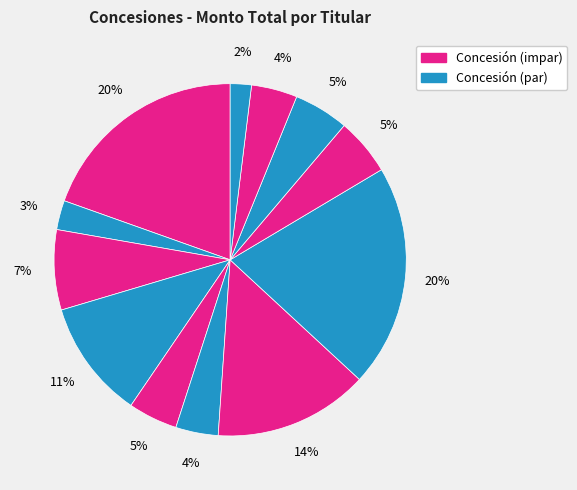

Count the number of slices in the pie.

12